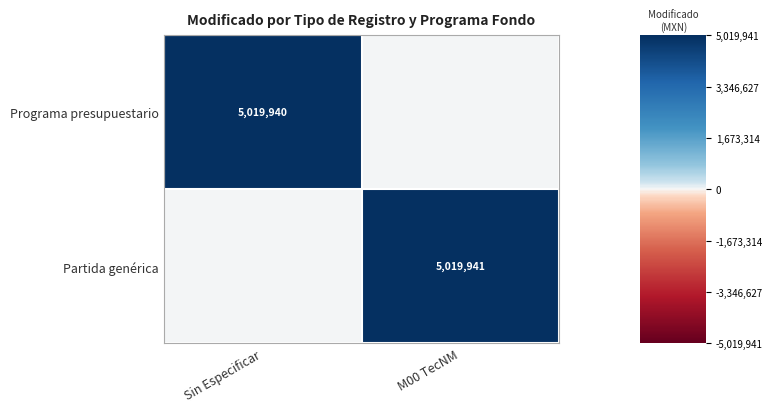

Is it true that Programa presupuestario equals 5019940 at Sin Especificar?

True